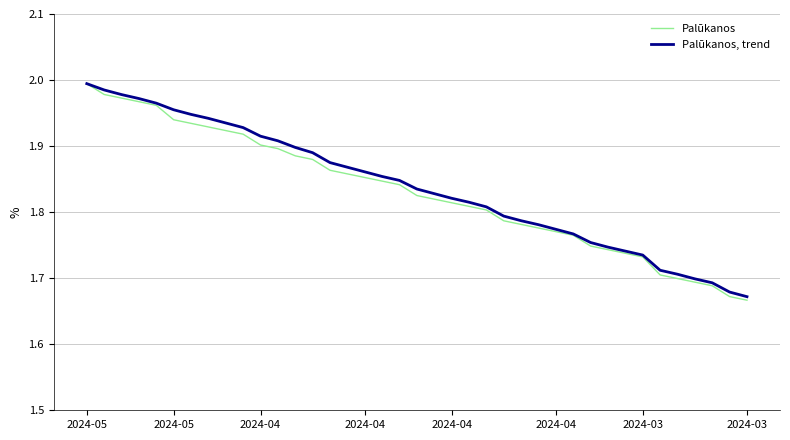

Rank the series by their average value, from highest to lowest.

Palūkanos, trend, Palūkanos